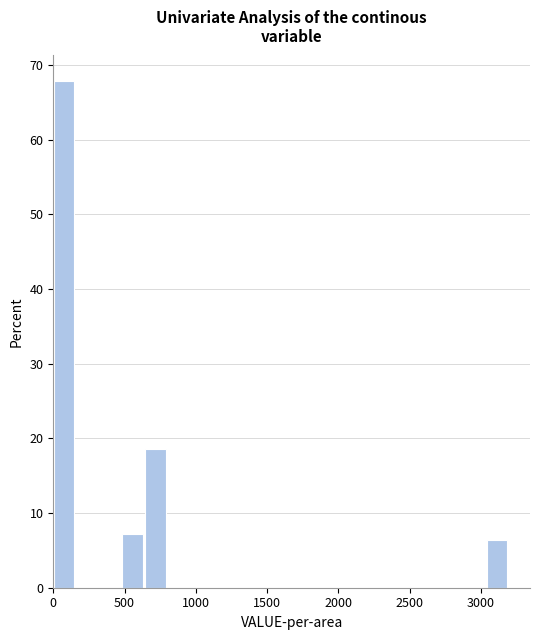

Read against the x-axis, roughly where is the centre of the tallest bar?

100